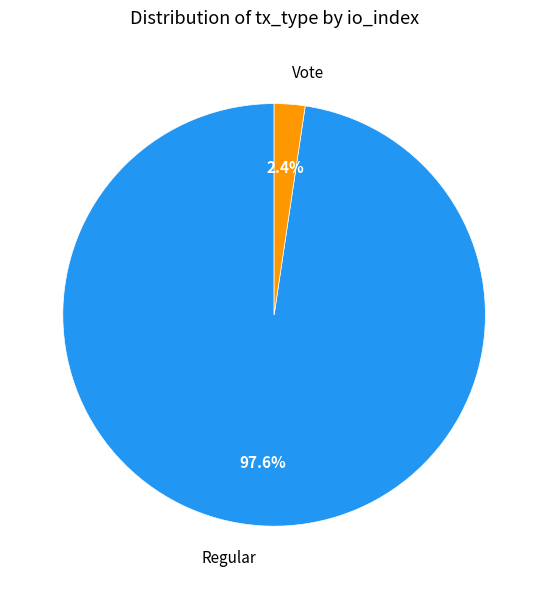

Between Regular and Vote, which is larger?

Regular